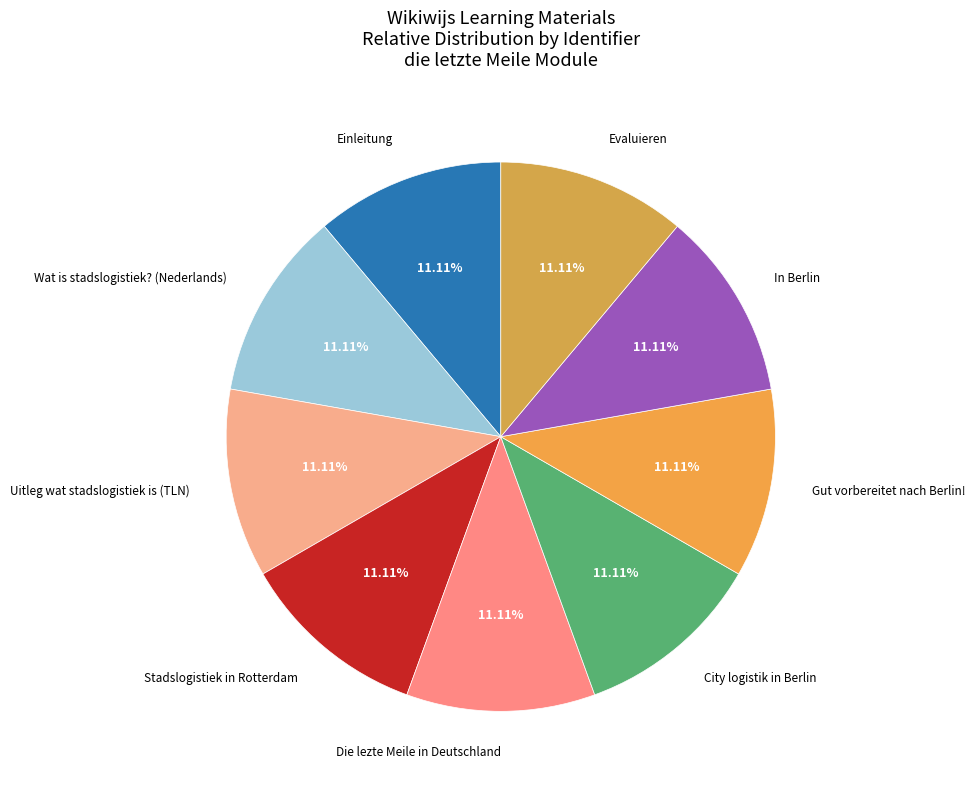

Approximately how many times larger is the value at Gut vorbereitet nach Berlin! compared to Evaluieren?

1.0